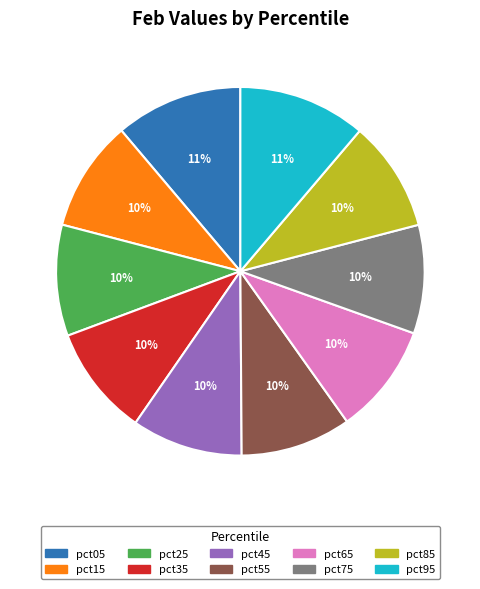

Which has a higher value, pct65 or pct05?

pct05